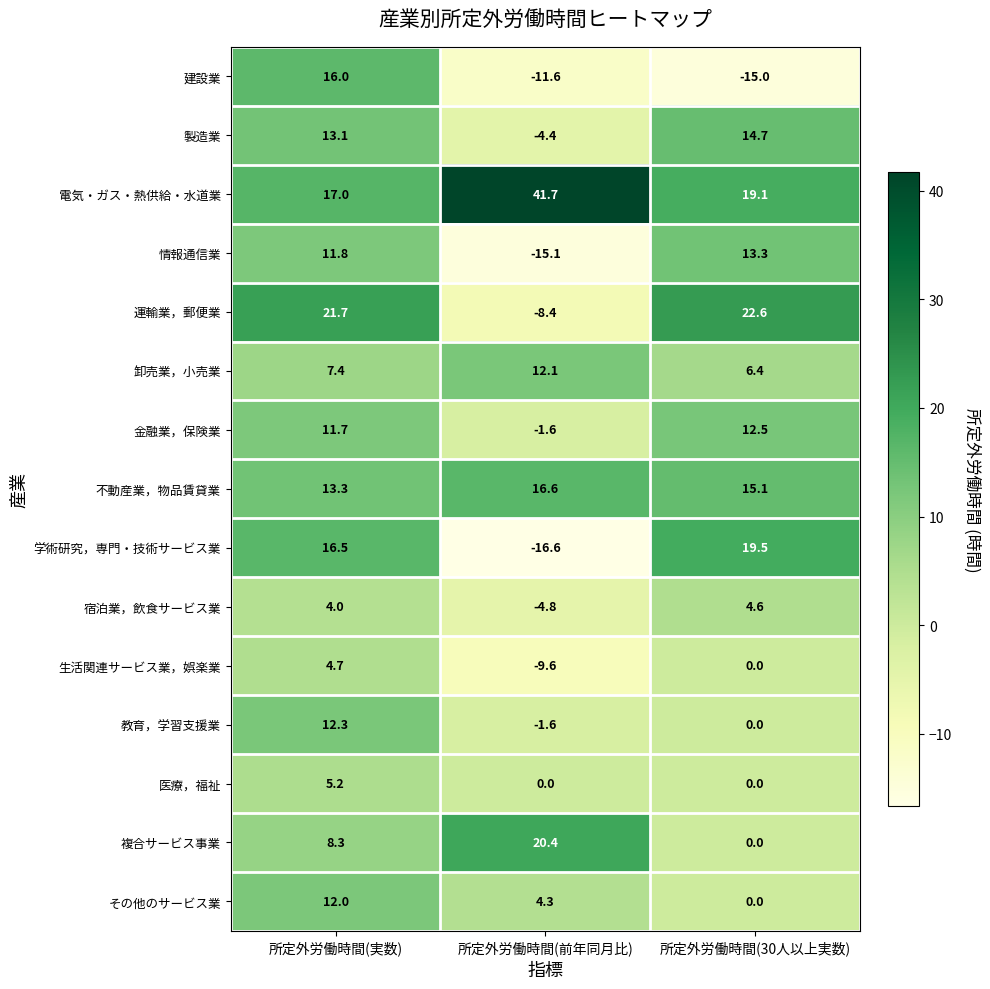

What is the difference between the highest and lowest values at 所定外労働時間(前年同月比)?

58.3